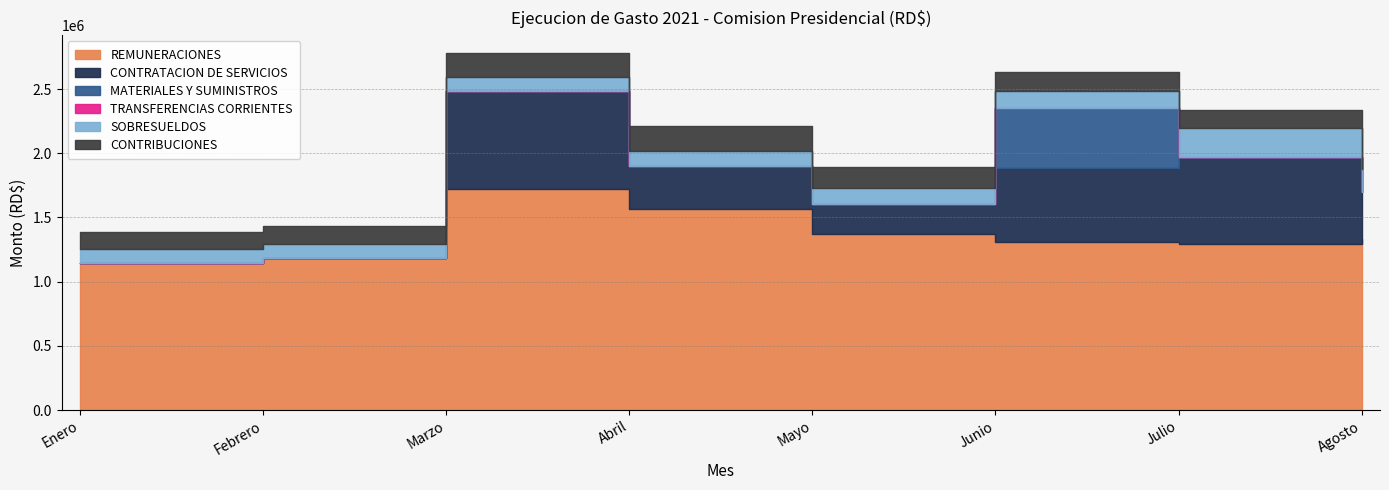

Between Agosto and Junio, which is larger?

Agosto